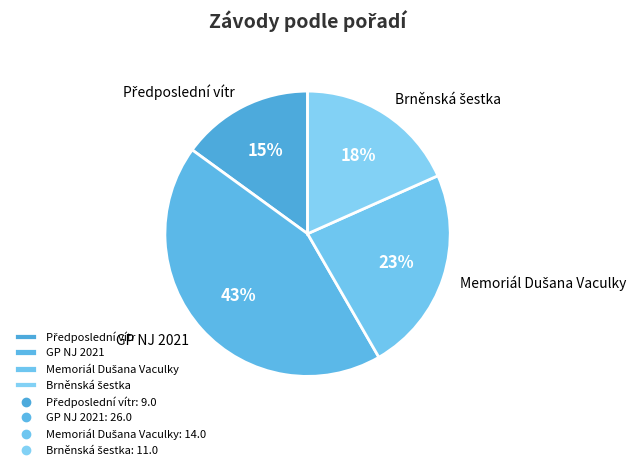

To the nearest percent, what is the average slice percentage?

25%